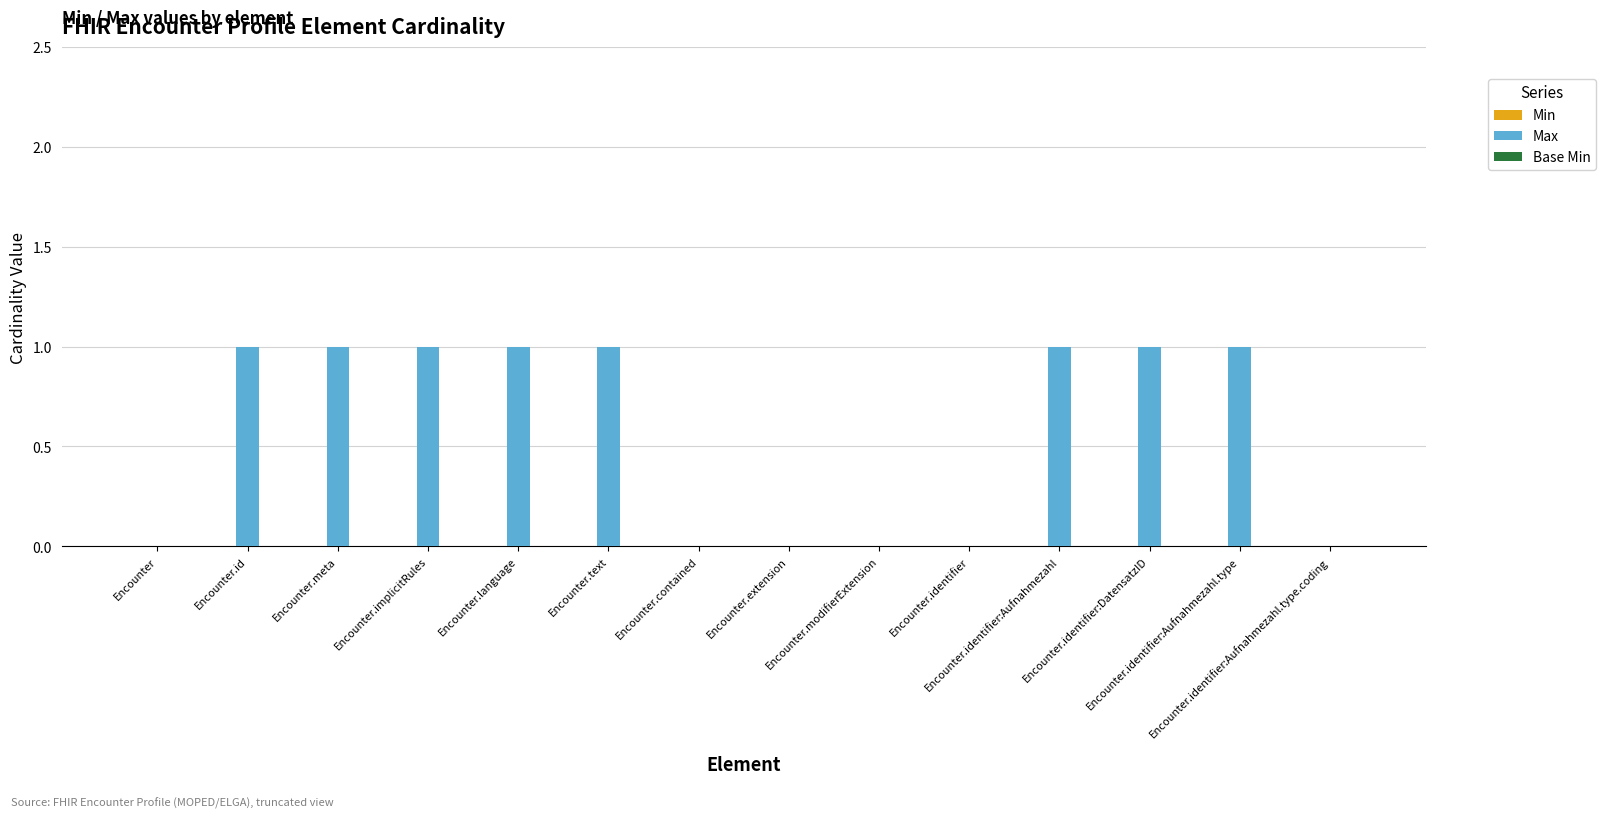

What is the sum of all values?

8